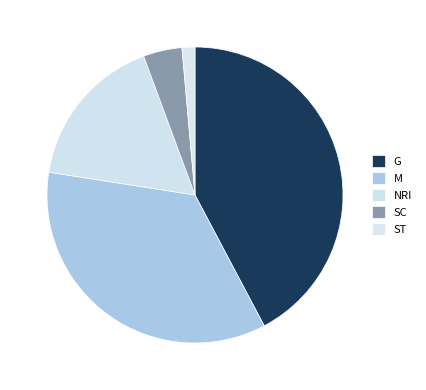

Rank the categories by value from lowest to highest.

ST, SC, NRI, M, G